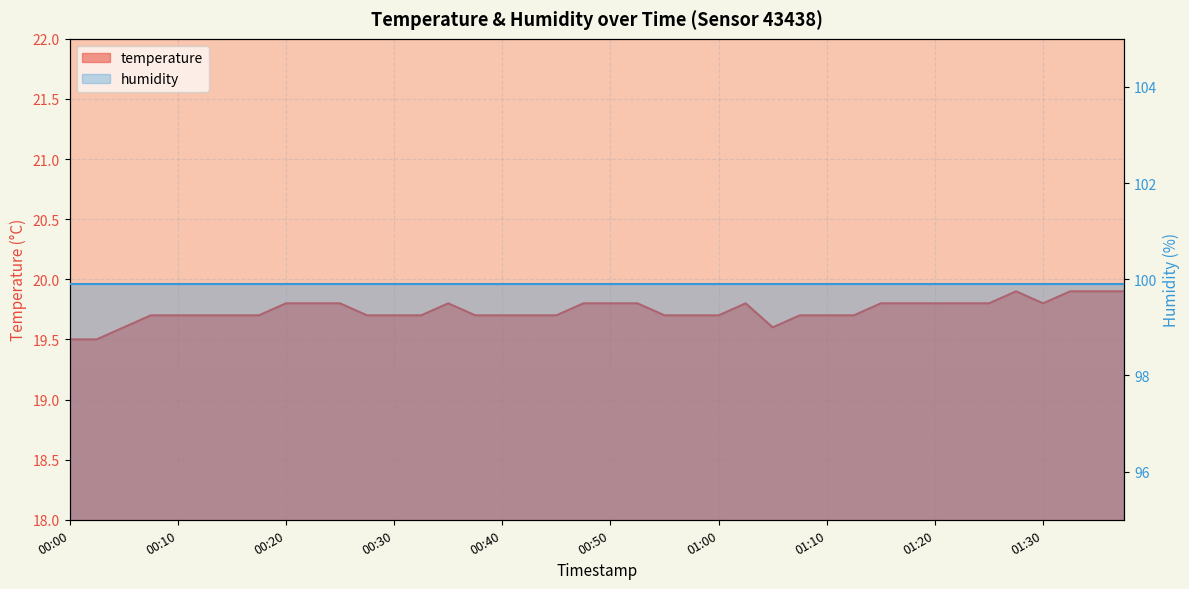

How many data points does each series have?

40